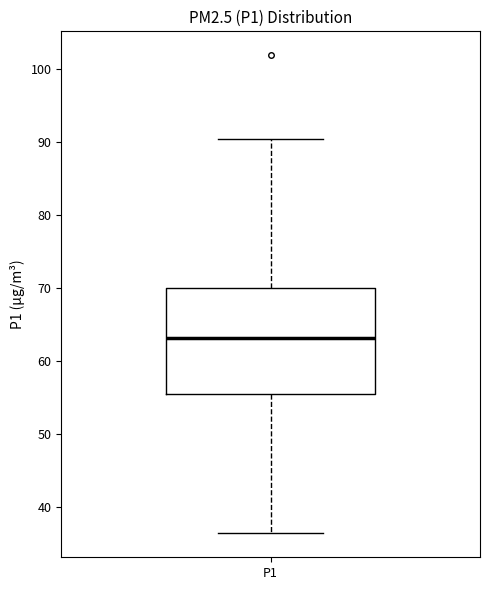

Transcribe this box plot: give where the median line is, the range the box spans, and where the two whiskers end, as read against the y-axis. The values are not printed on the chart, so give them approximately, as read against the axis.

median 63, box 55 to 70, whiskers 36 to 90